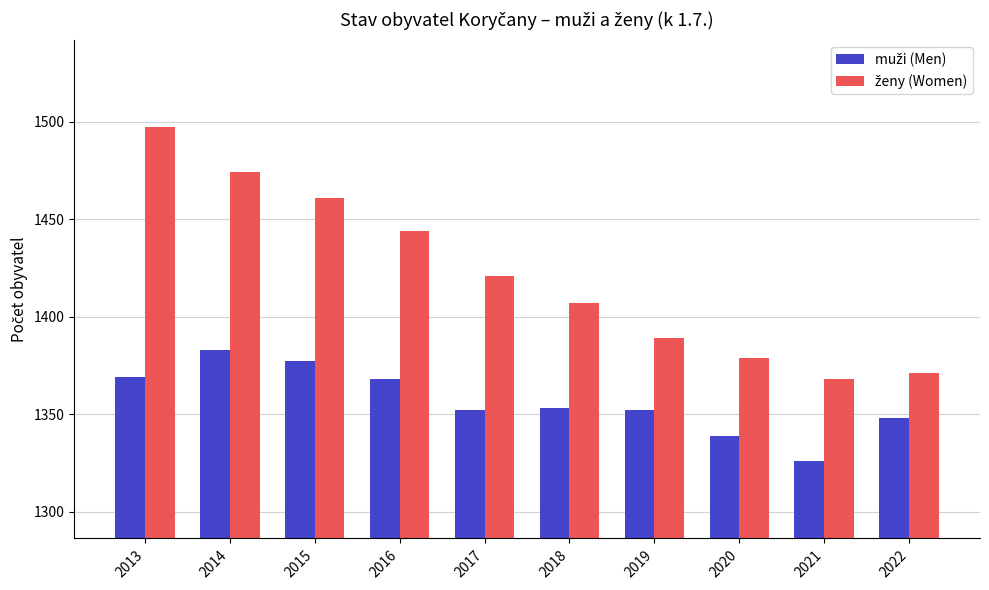

How many bars are there in each group?

2